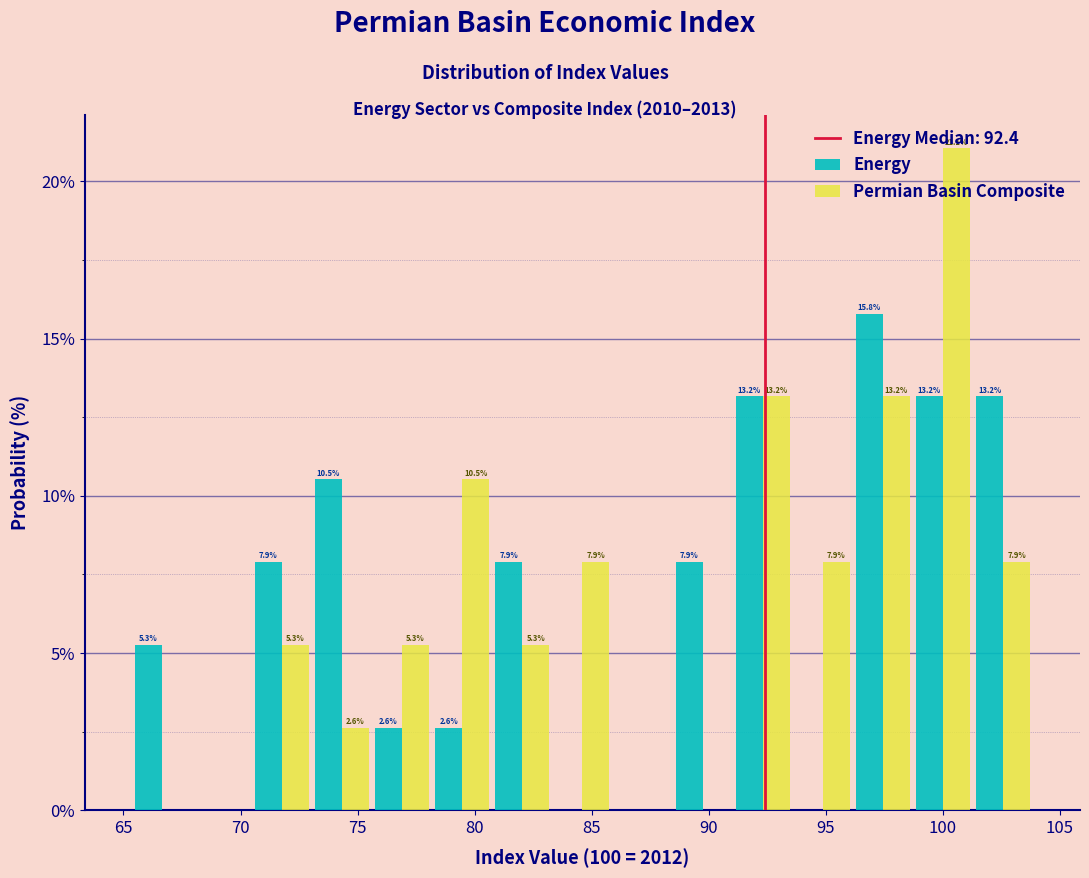

In the Energy series, which range on the x-axis has the tallest bar?

96.0 to 98.5